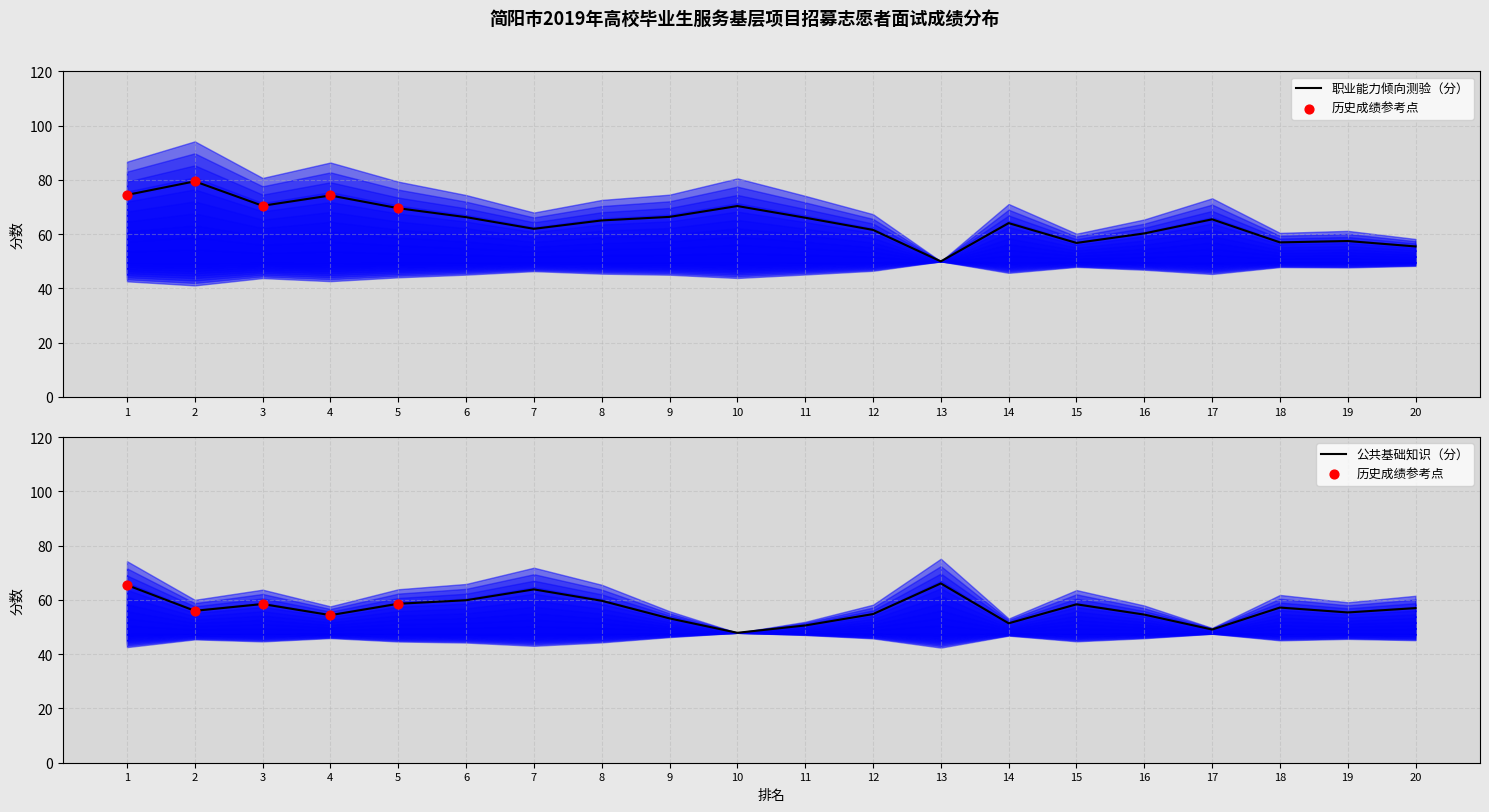

Which series reaches the minimum Y coordinate?

公共基础知识（分）